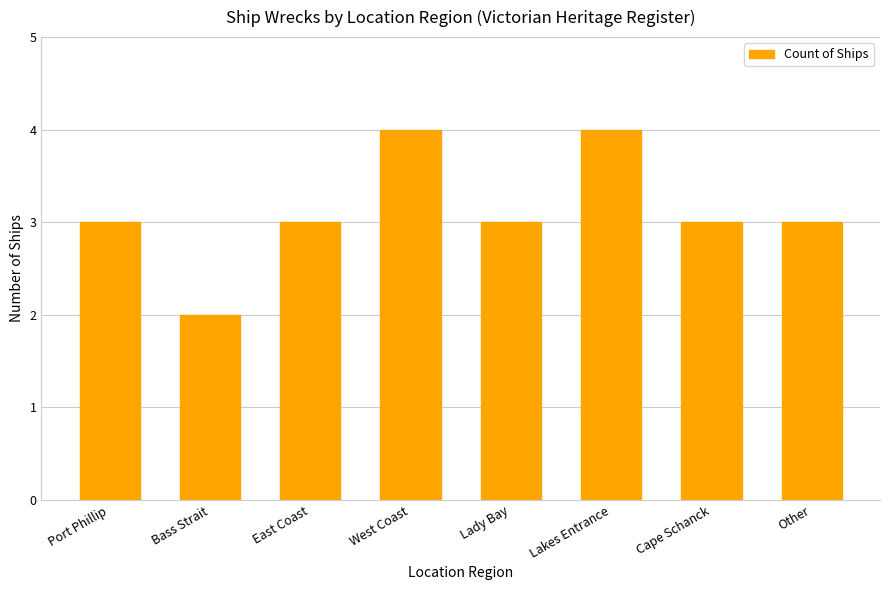

What is the label of the 5th bar from the right?

West Coast